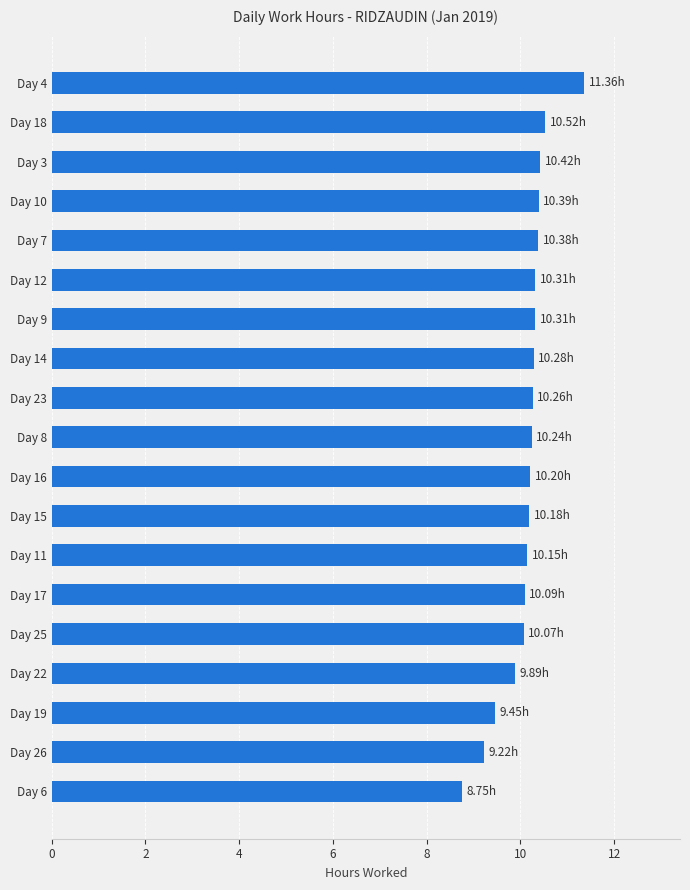

How many series are shown in this chart?

1